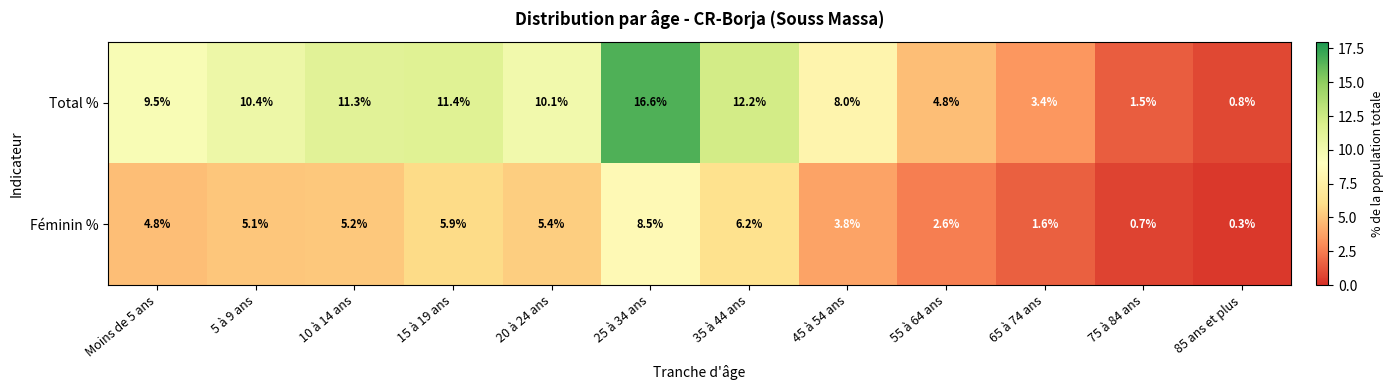

Rank the series by their average value, from lowest to highest.

Féminin %, Total %